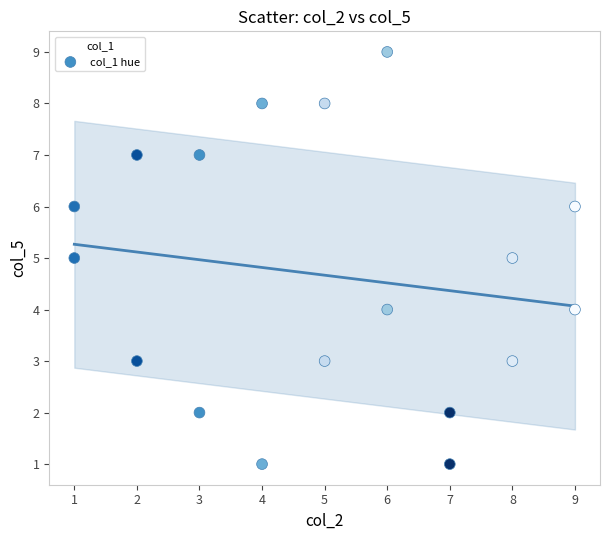

What is the range of Y values (max minus min)?

8